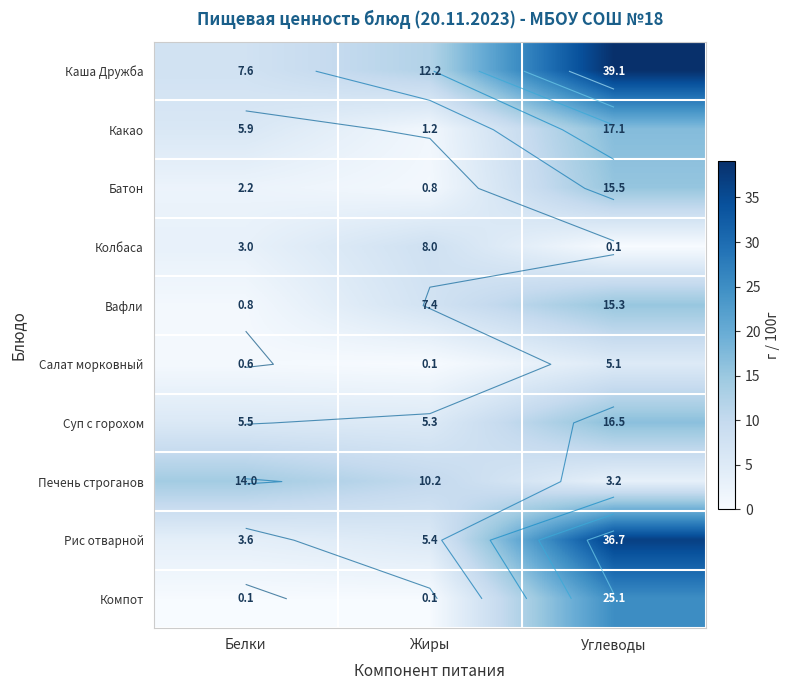

Which series has the widest spread of values?

Рис отварной